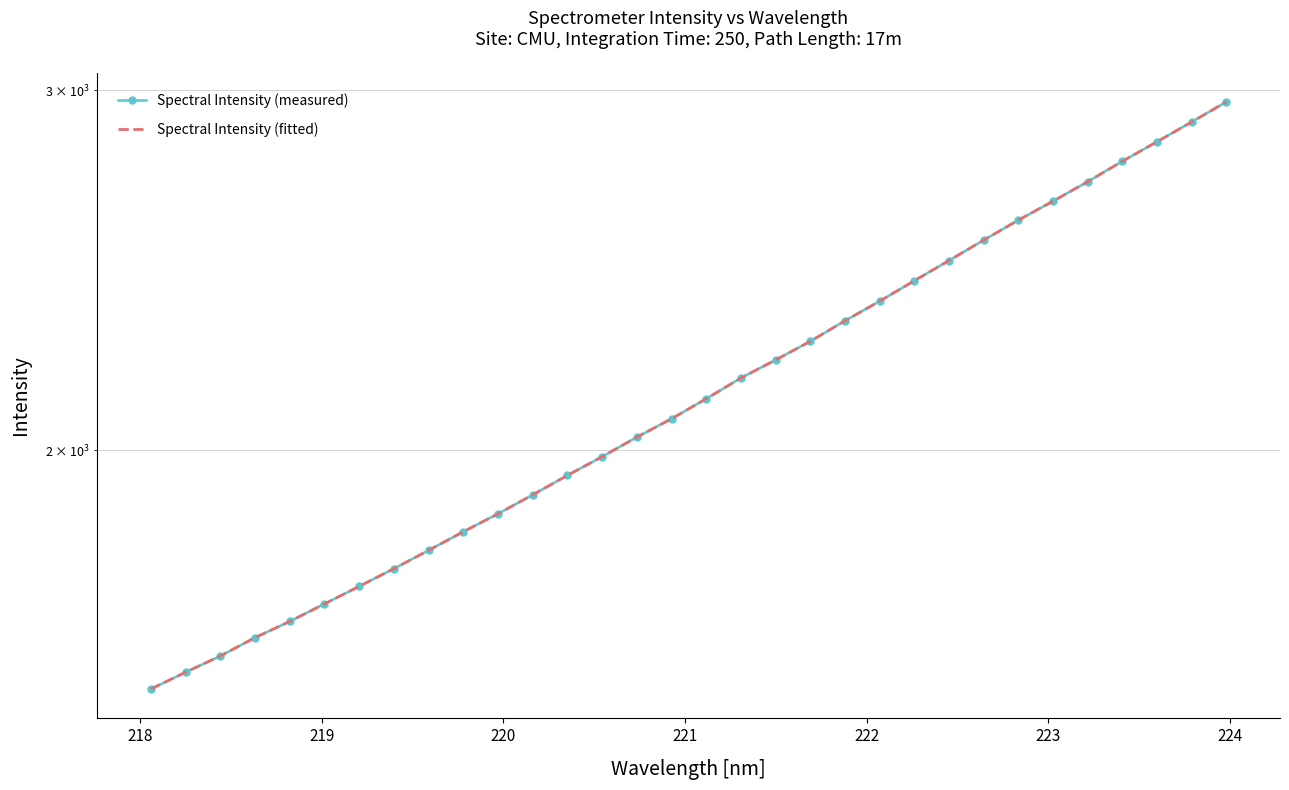

True or false: Spectral Intensity (fitted) and Spectral Intensity (measured) intersect in this chart.

False